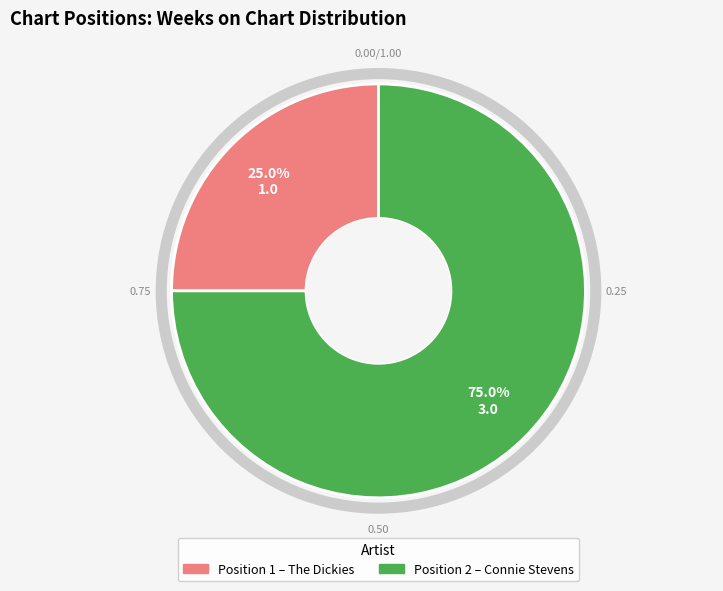

Is there any slice that represents more than half of the pie?

Yes